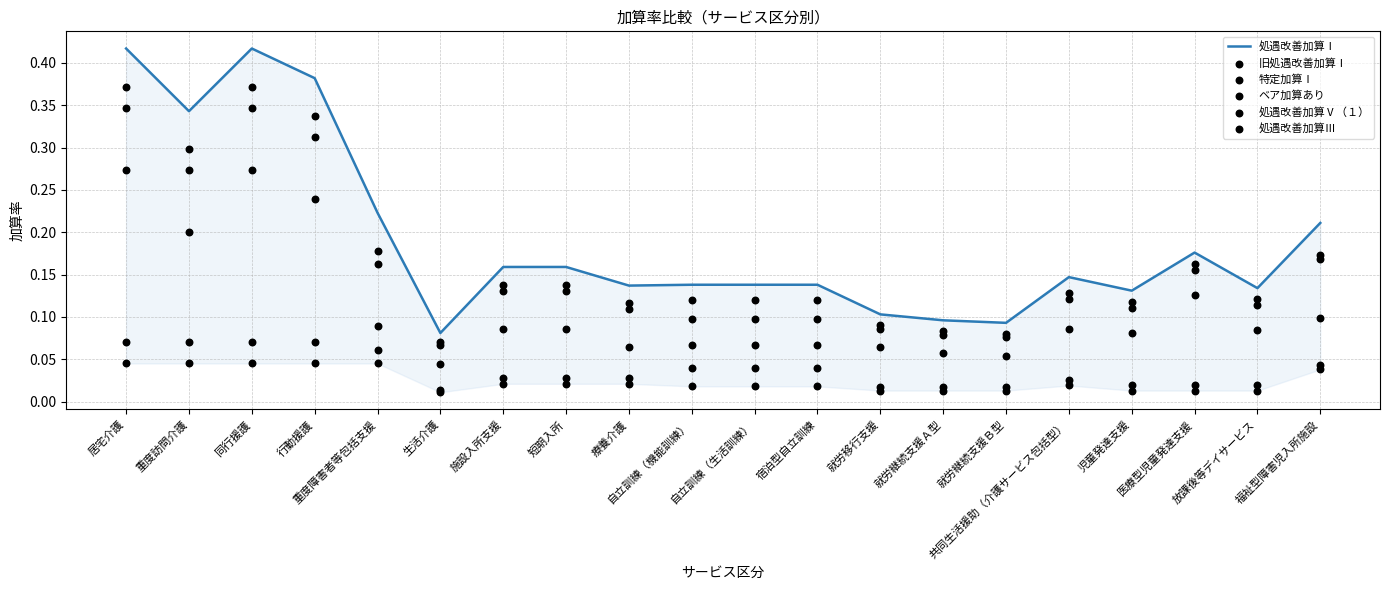

Which series has the largest total across all categories?

処遇改善加算Ⅰ